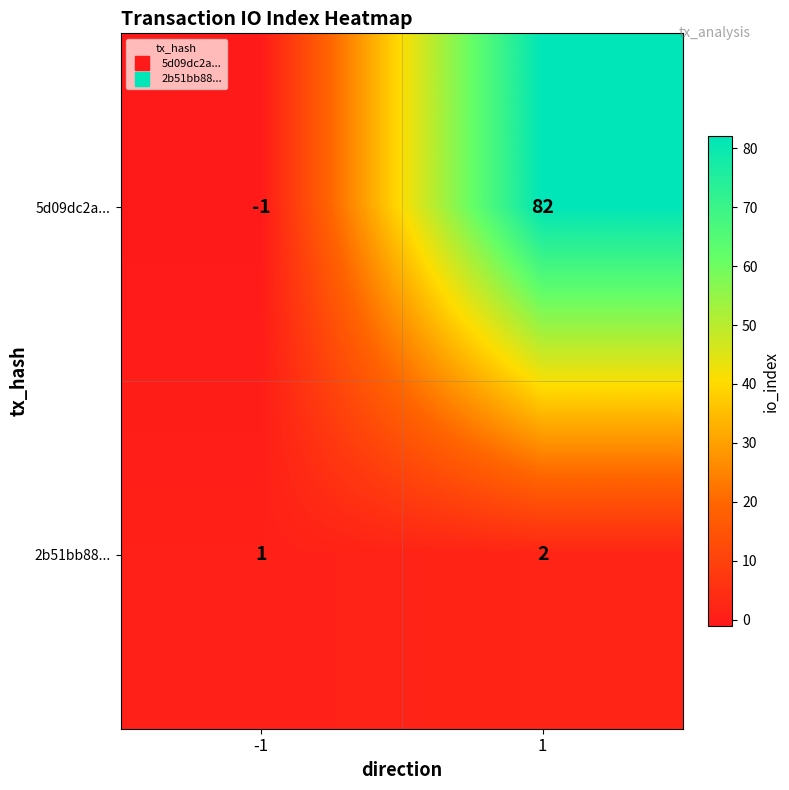

Count the number of categories in the chart.

2